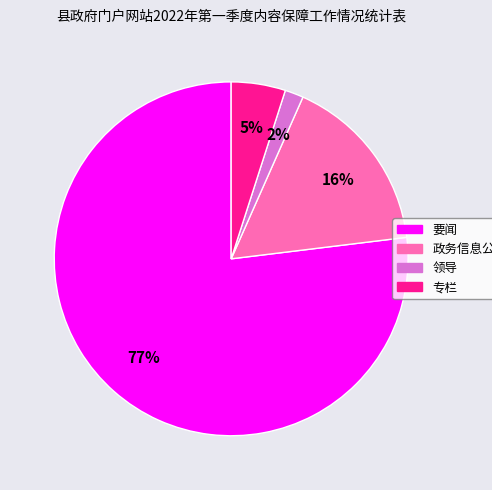

To the nearest percent, what portion does 要闻 represent?

77%